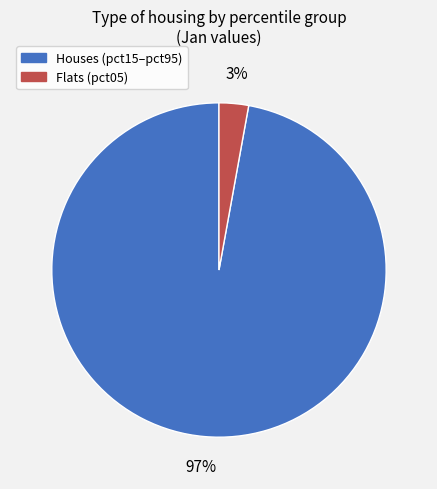

Is there any slice that represents more than half of the pie?

Yes